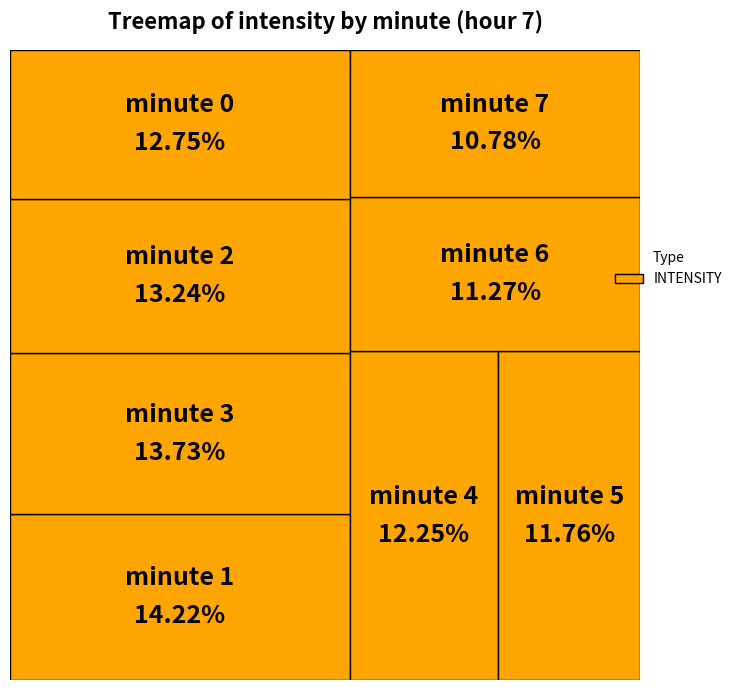

Is there any slice that represents more than half of the pie?

No